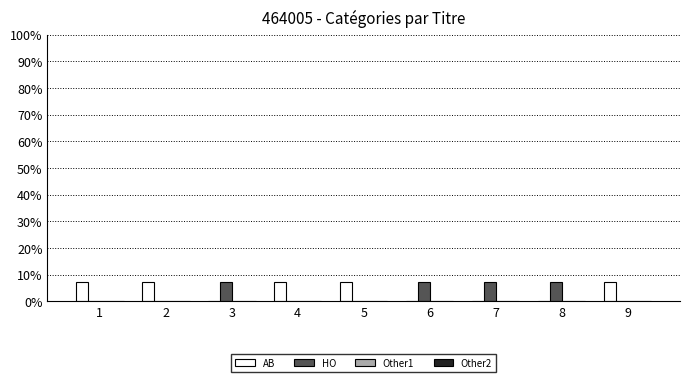

Is it true that AB equals 0.0 at 6?

True